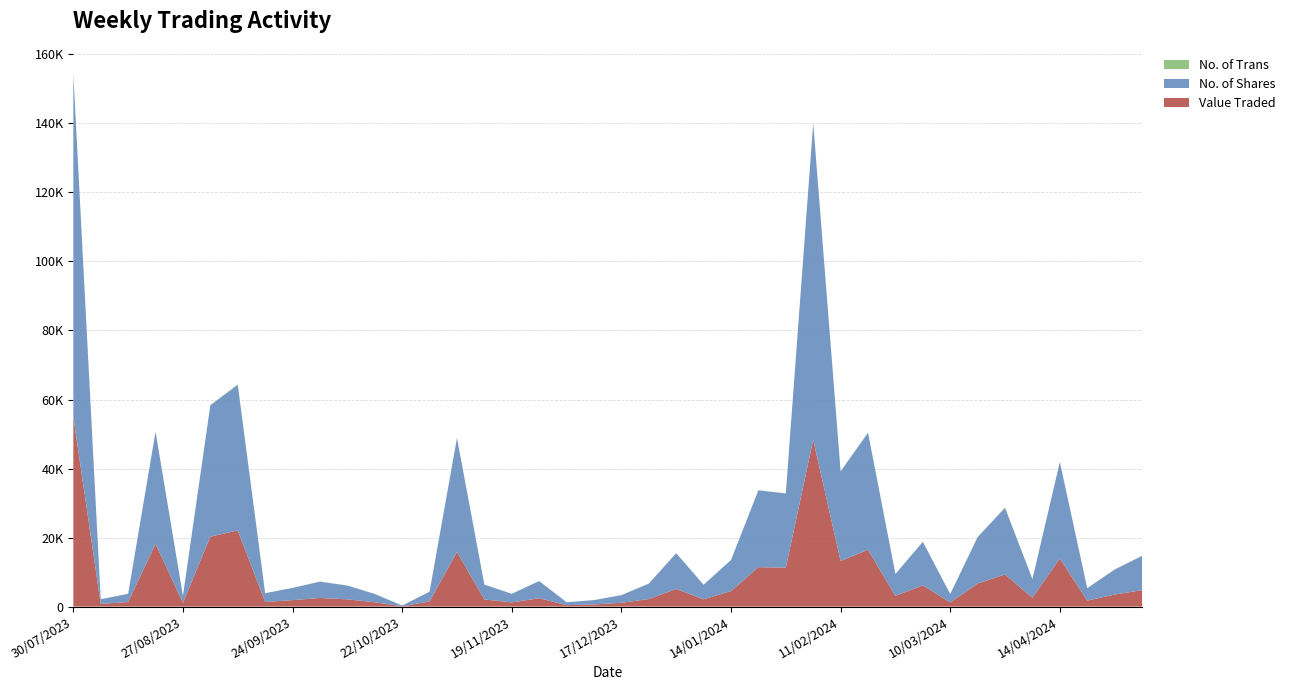

Reading left to right, list all the values displayed in this chart.

Value Traded: 05/05/2024=4765	28/04/2024=3483	21/04/2024=1747	14/04/2024=13941	31/03/2024=2568	24/03/2024=9314	17/03/2024=6683	10/03/2024=1196	03/03/2024=6175	25/02/2024=3106	18/02/2024=16464	11/02/2024=13222	04/02/2024=48323	28/01/2024=11299	21/01/2024=11429	14/01/2024=4499	07/01/2024=2108	31/12/2023=5108	24/12/2023=2194	17/12/2023=1102	10/12/2023=618	03/12/2023=417	26/11/2023=2424	19/11/2023=1215	12/11/2023=2073	05/11/2023=15862	29/10/2023=1483	22/10/2023=107	15/10/2023=1257	08/10/2023=2104	01/10/2023=2494	24/09/2023=1873	17/09/2023=1346	10/09/2023=22070	03/09/2023=20267	27/08/2023=1087	20/08/2023=18182	13/08/2023=1325	06/08/2023=768	30/07/2023=55005
No. of Trans: 05/05/2024=34	28/04/2024=22	21/04/2024=33	14/04/2024=25	31/03/2024=22	24/03/2024=37	17/03/2024=26	10/03/2024=11	03/03/2024=28	25/02/2024=33	18/02/2024=37	11/02/2024=33	04/02/2024=45	28/01/2024=37	21/01/2024=50	14/01/2024=30	07/01/2024=18	31/12/2023=34	24/12/2023=14	17/12/2023=20	10/12/2023=9	03/12/2023=13	26/11/2023=22	19/11/2023=6	12/11/2023=37	05/11/2023=47	29/10/2023=25	22/10/2023=4	15/10/2023=22	08/10/2023=32	01/10/2023=48	24/09/2023=20	17/09/2023=17	10/09/2023=78	03/09/2023=76	27/08/2023=14	20/08/2023=9	13/08/2023=22	06/08/2023=17	30/07/2023=25
No. of Shares: 05/05/2024=9926	28/04/2024=7249	21/04/2024=3570	14/04/2024=27930	31/03/2024=5374	24/03/2024=19315	17/03/2024=13446	10/03/2024=2442	03/03/2024=12591	25/02/2024=6330	18/02/2024=33905	11/02/2024=25960	04/02/2024=91732	28/01/2024=21480	21/01/2024=22255	14/01/2024=8987	07/01/2024=4216	31/12/2023=10348	24/12/2023=4461	17/12/2023=2216	10/12/2023=1261	03/12/2023=842	26/11/2023=4970	19/11/2023=2484	12/11/2023=4290	05/11/2023=32968	29/10/2023=2828	22/10/2023=201	15/10/2023=2387	08/10/2023=3993	01/10/2023=4723	24/09/2023=3536	17/09/2023=2525	10/09/2023=42204	03/09/2023=38060	27/08/2023=1994	20/08/2023=32467	13/08/2023=2363	06/08/2023=1364	30/07/2023=99265